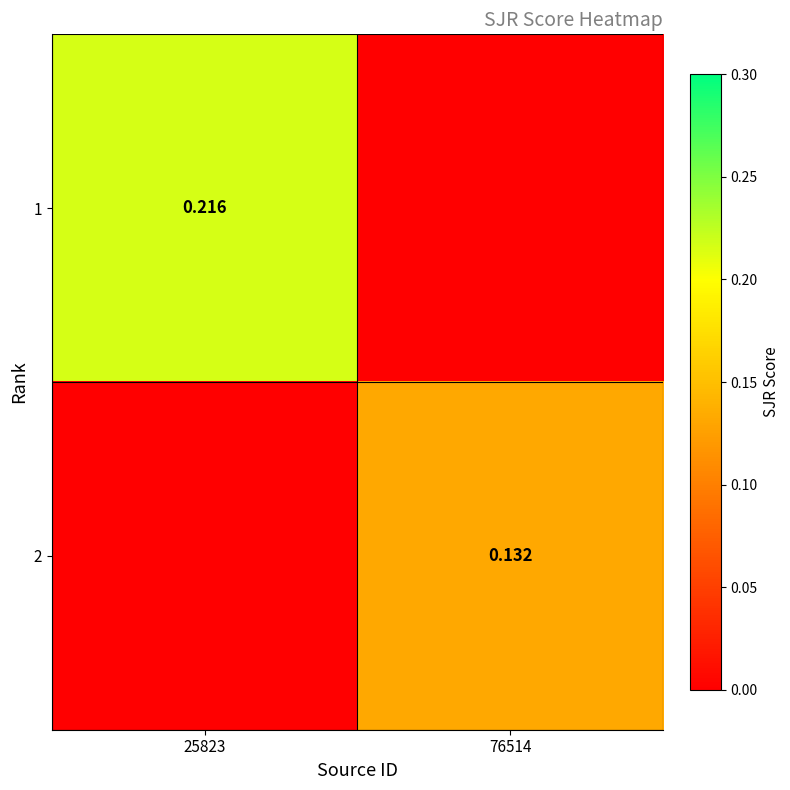

At which label is 2 closest to 0?

25823